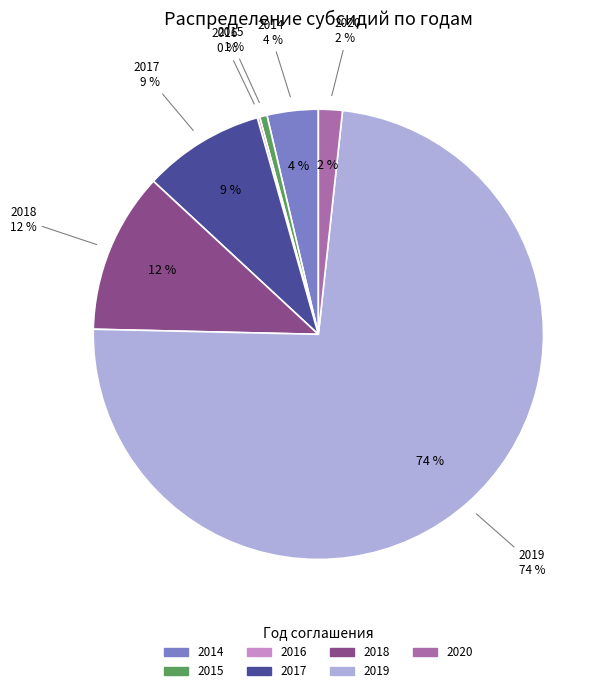

Is 07518PL0000
23.11.2018 the majority of the pie?

No